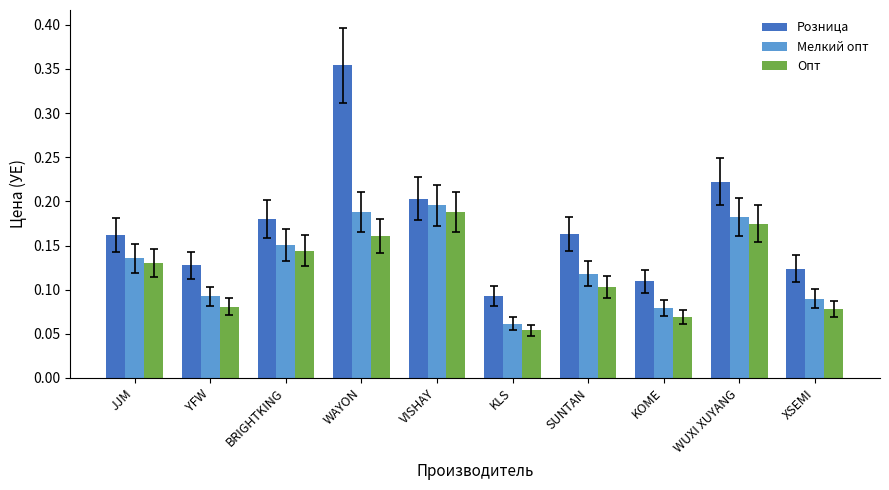

How many distinct data groups are displayed?

3